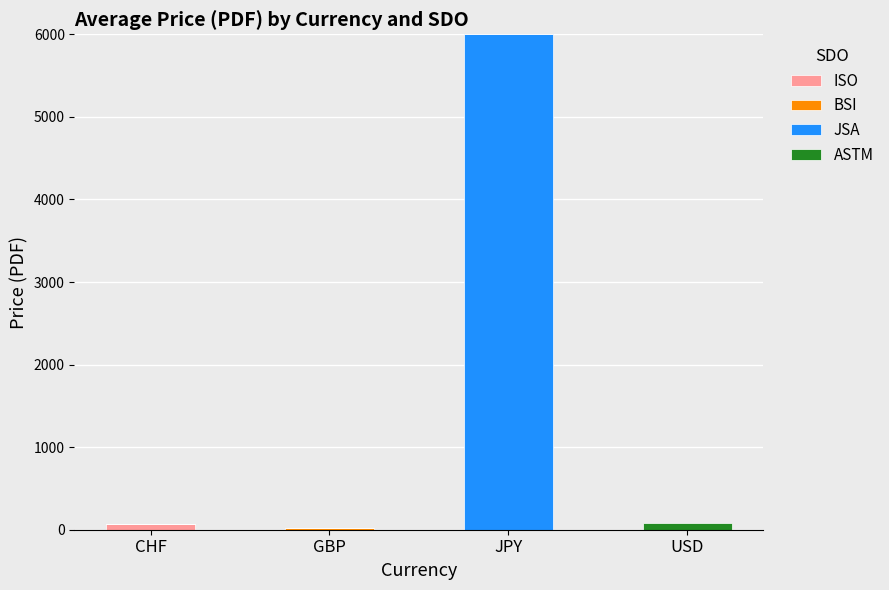

Is it true that ISO equals 0 at USD?

True